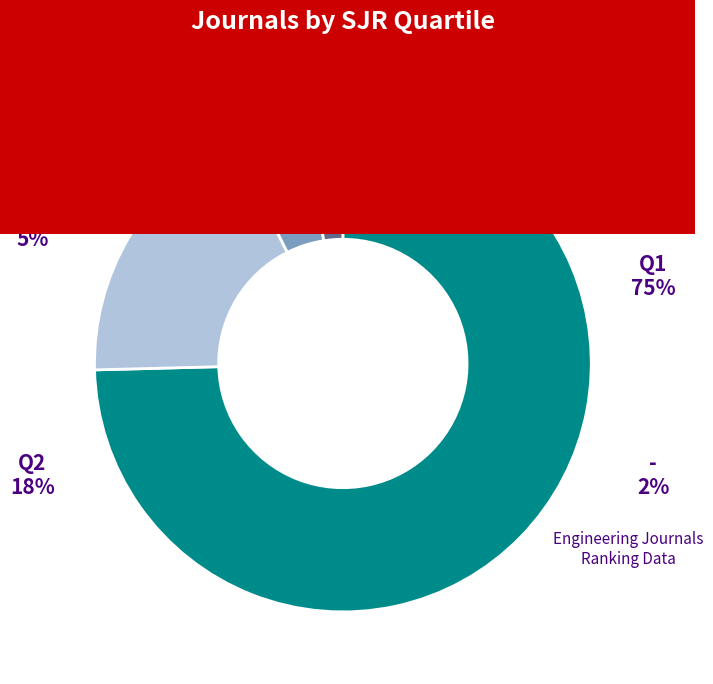

To the nearest percent, what percentage of the pie is Q2?

18%